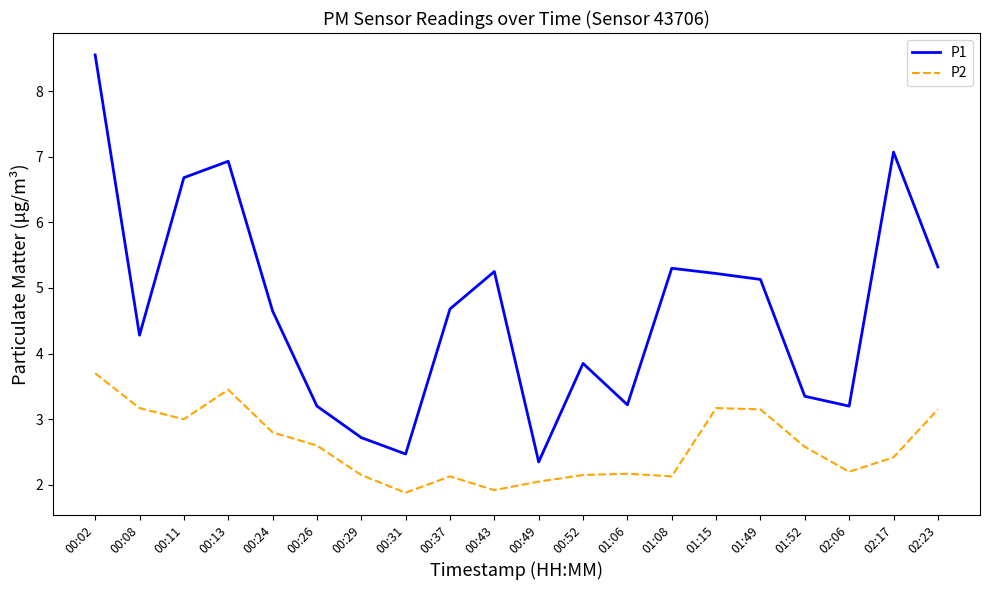

What is the total value across all series at 01:52?

5.9